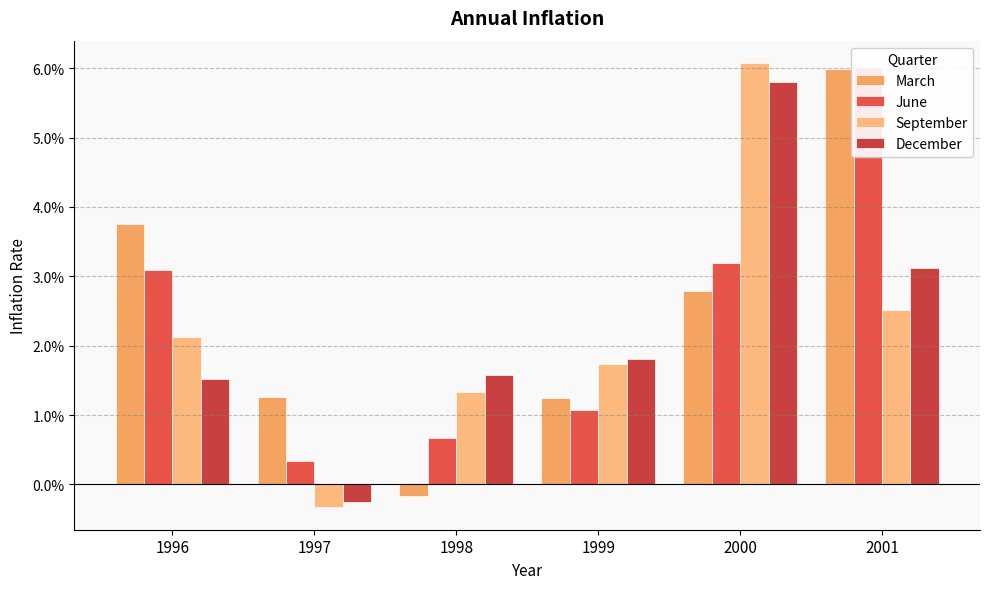

How many data points in March are above 0?

5